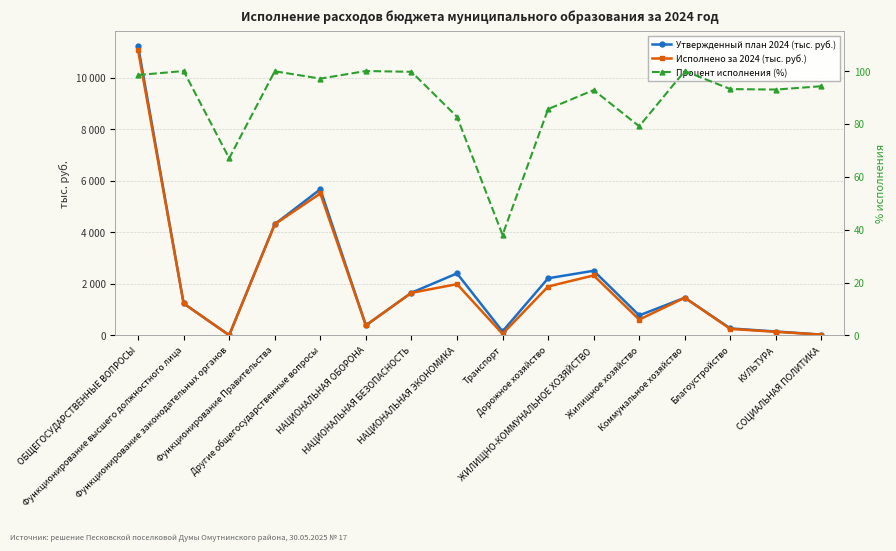

What is the maximum value shown in the chart?

11240.5